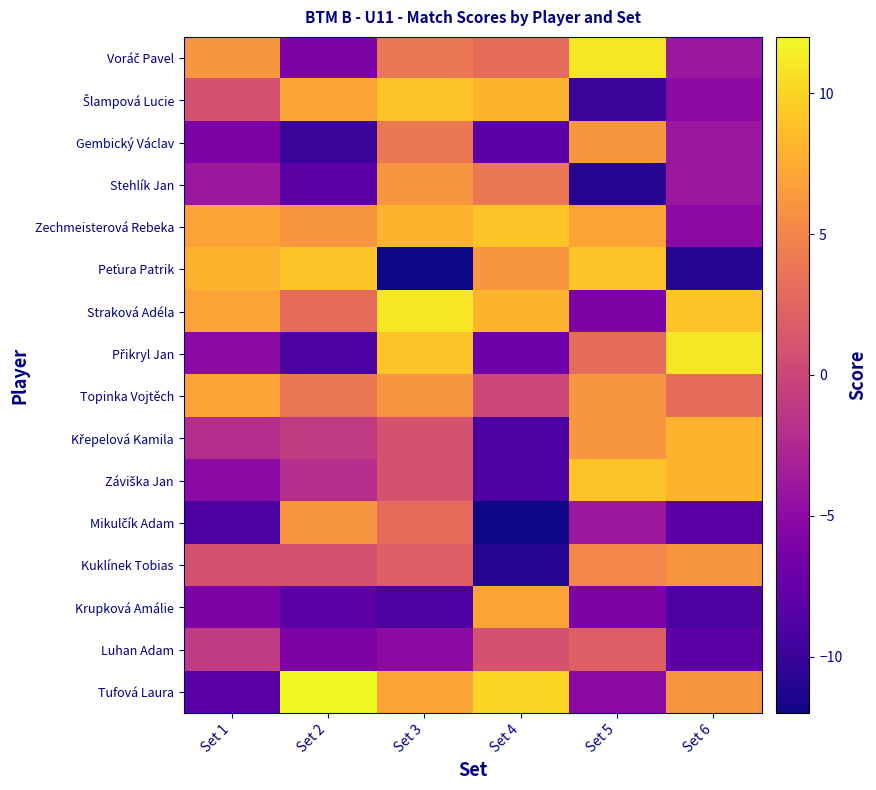

What is the total value across all series at Set 2?

-2